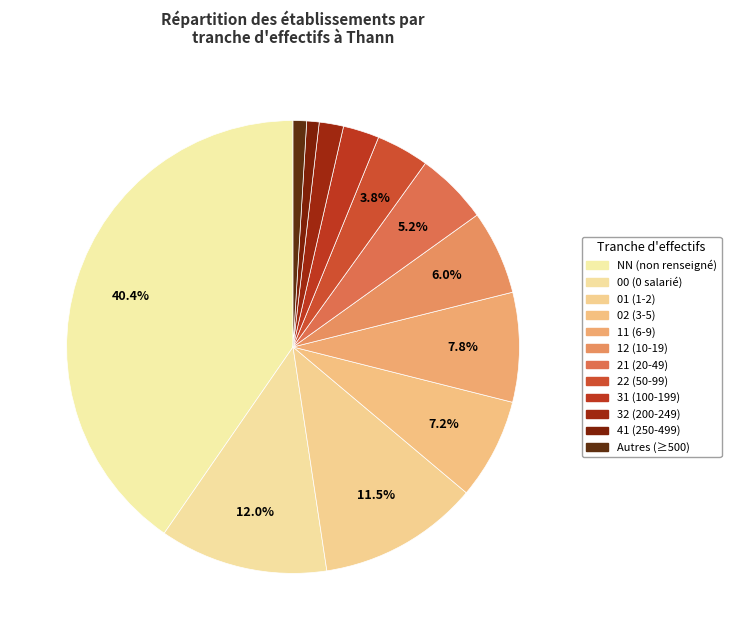

How many segments does this pie chart have?

12